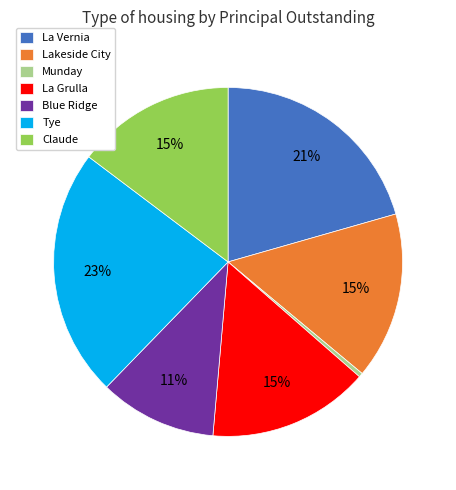

Between Blue Ridge and La Grulla, which is larger?

La Grulla